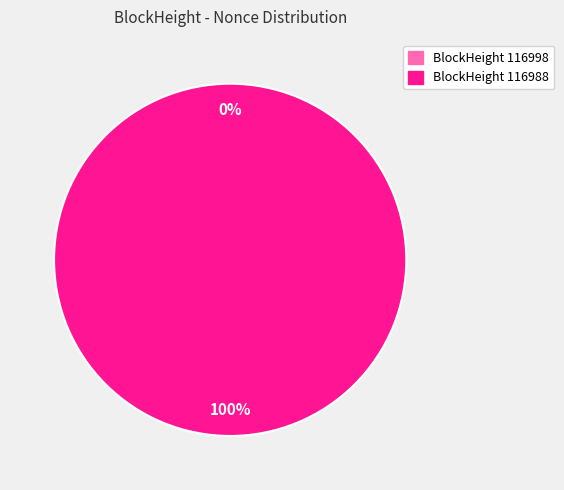

To the nearest percent, what is the combined percentage of 116998 and 116988?

100%